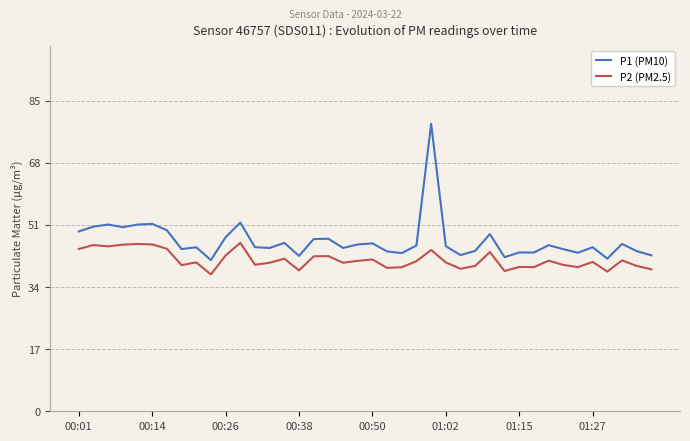

True or false: P1 (PM10) and P2 (PM2.5) intersect in this chart.

False